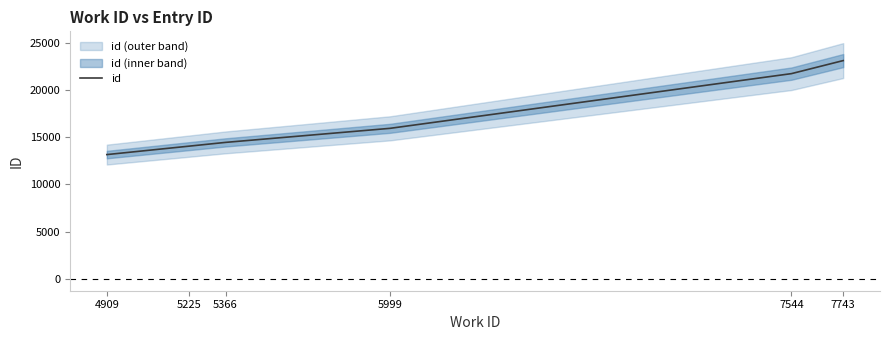

How many lines are shown in the chart?

1